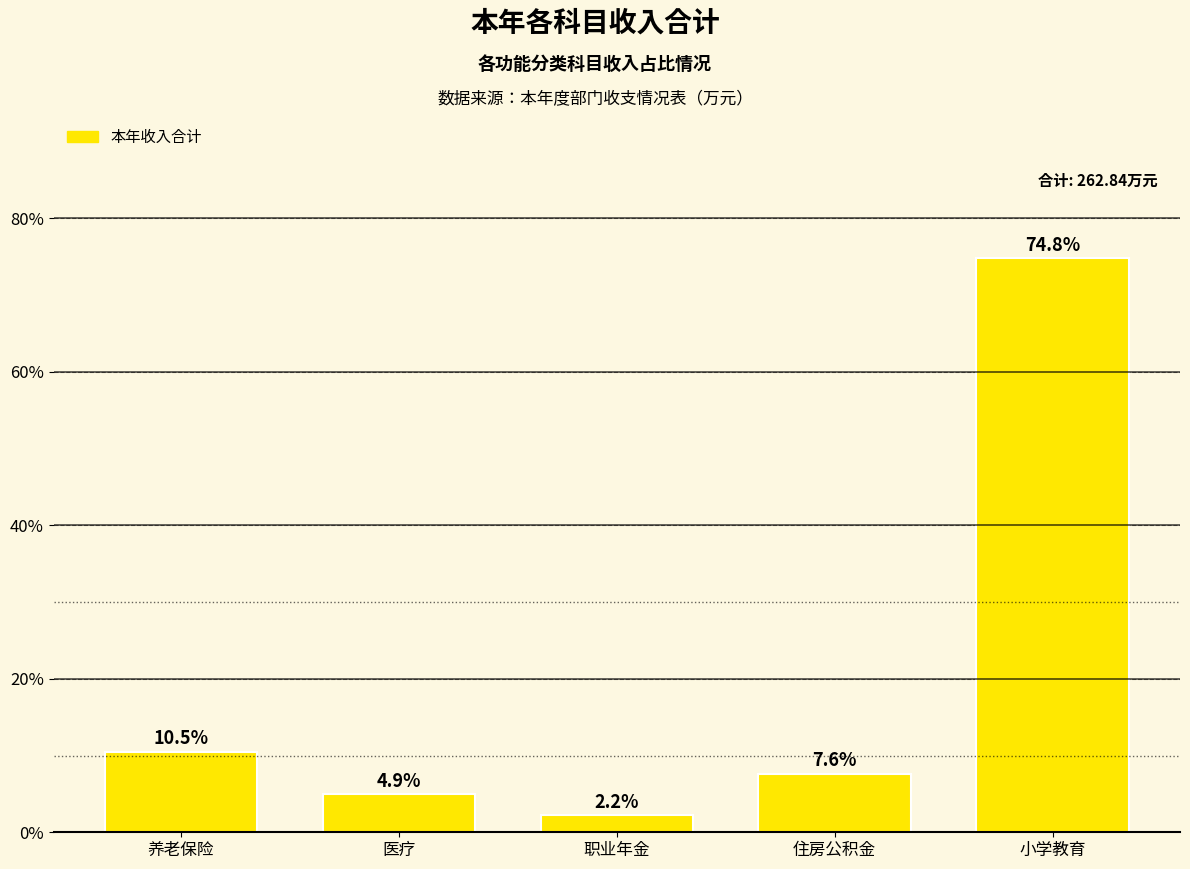

Where is the data nearest to the value 38?

养老保险